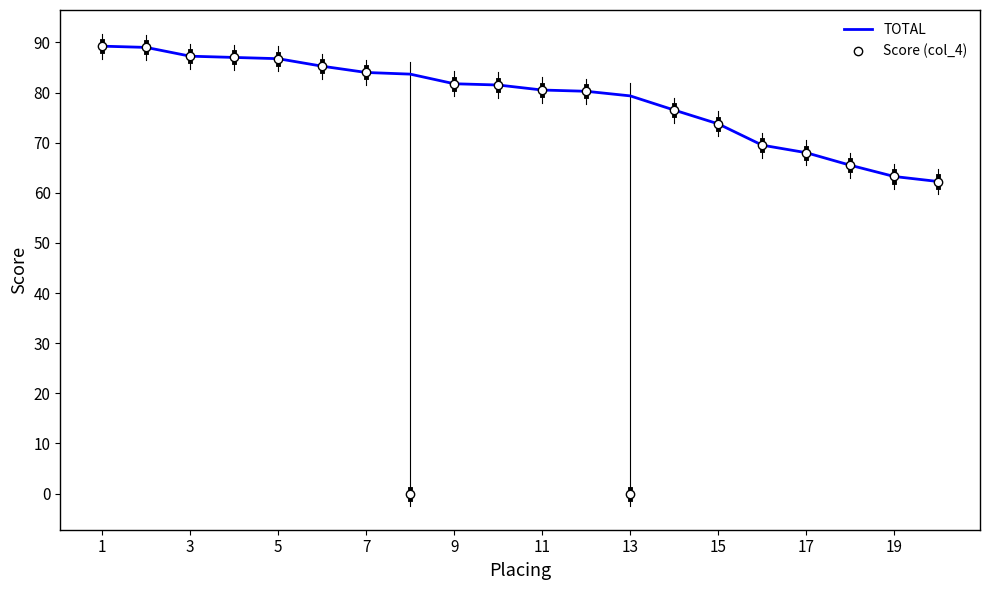

What is the difference between the maximum and minimum values?

27.0